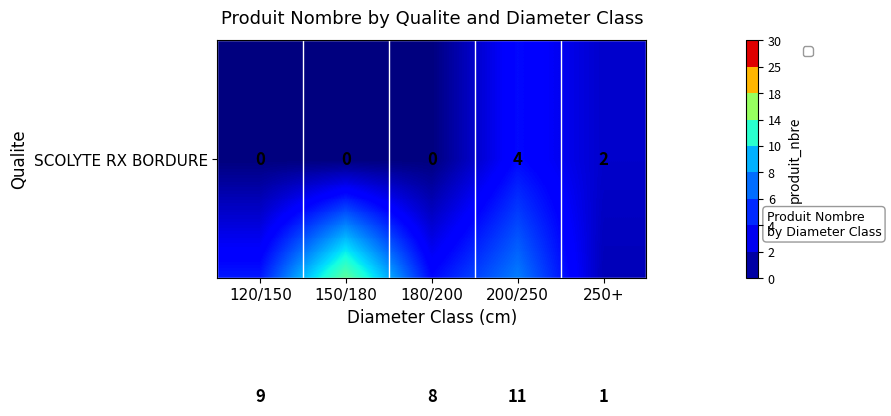

How many categories are shown in the chart?

5